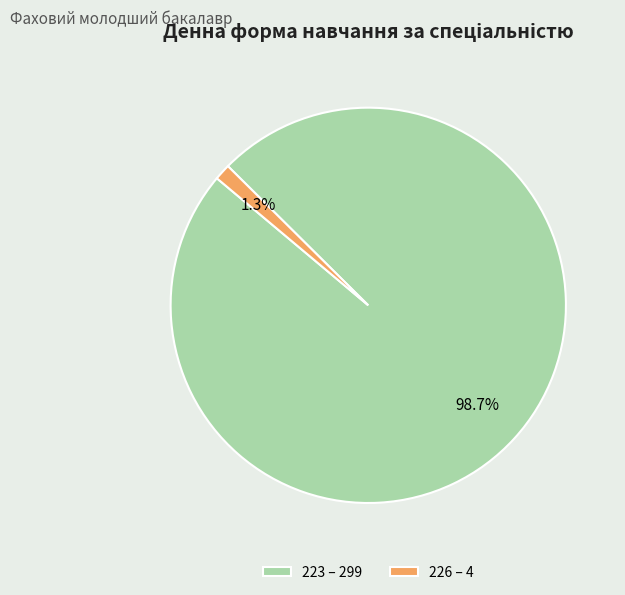

Is the sum of 226 and 223 greater than half?

Yes